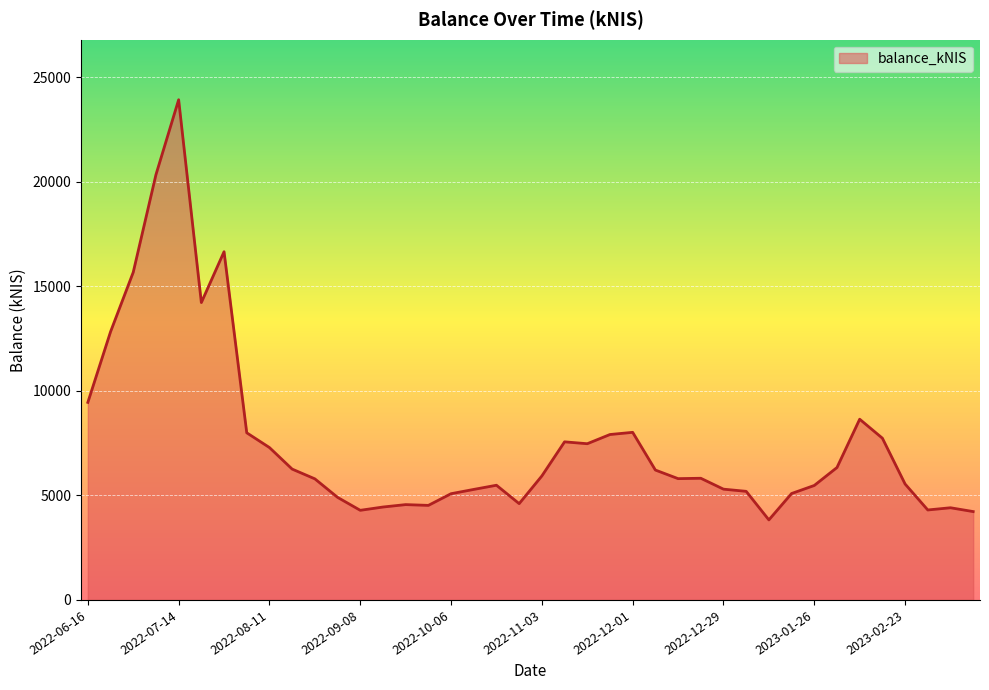

What is the difference between the maximum and minimum values?

20100.1